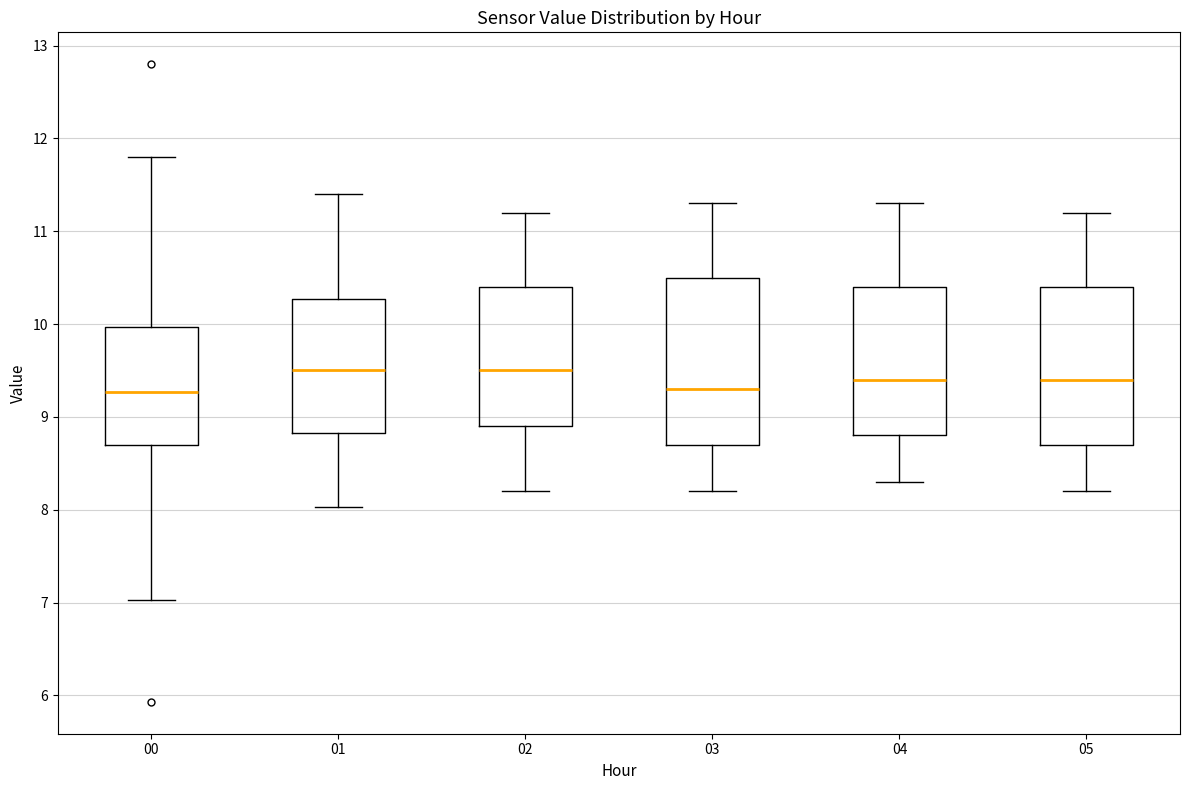

Reading left to right, transcribe this box plot: for each box, give where its median line is, the range the box spans, and where its two whiskers end, as read against the y-axis. The values are not printed on the chart, so give them approximately, as read against the axis.

00: median 9.3, box 8.7 to 10.0, whiskers 7.0 to 11.8
01: median 9.5, box 8.8 to 10.3, whiskers 8.0 to 11.4
02: median 9.5, box 8.9 to 10.4, whiskers 8.2 to 11.2
03: median 9.3, box 8.7 to 10.5, whiskers 8.2 to 11.3
04: median 9.4, box 8.8 to 10.4, whiskers 8.3 to 11.3
05: median 9.4, box 8.7 to 10.4, whiskers 8.2 to 11.2